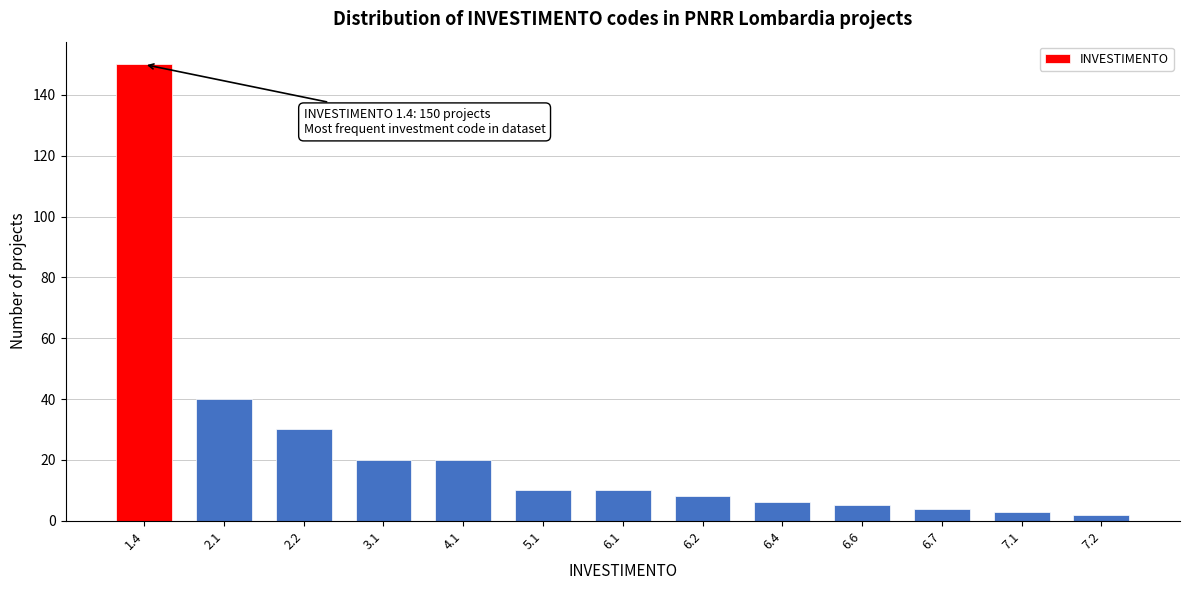

Reading right to left, transcribe all the data shown in this chart.

2	3	4	5	6	8	10	10	20	20	30	40	150